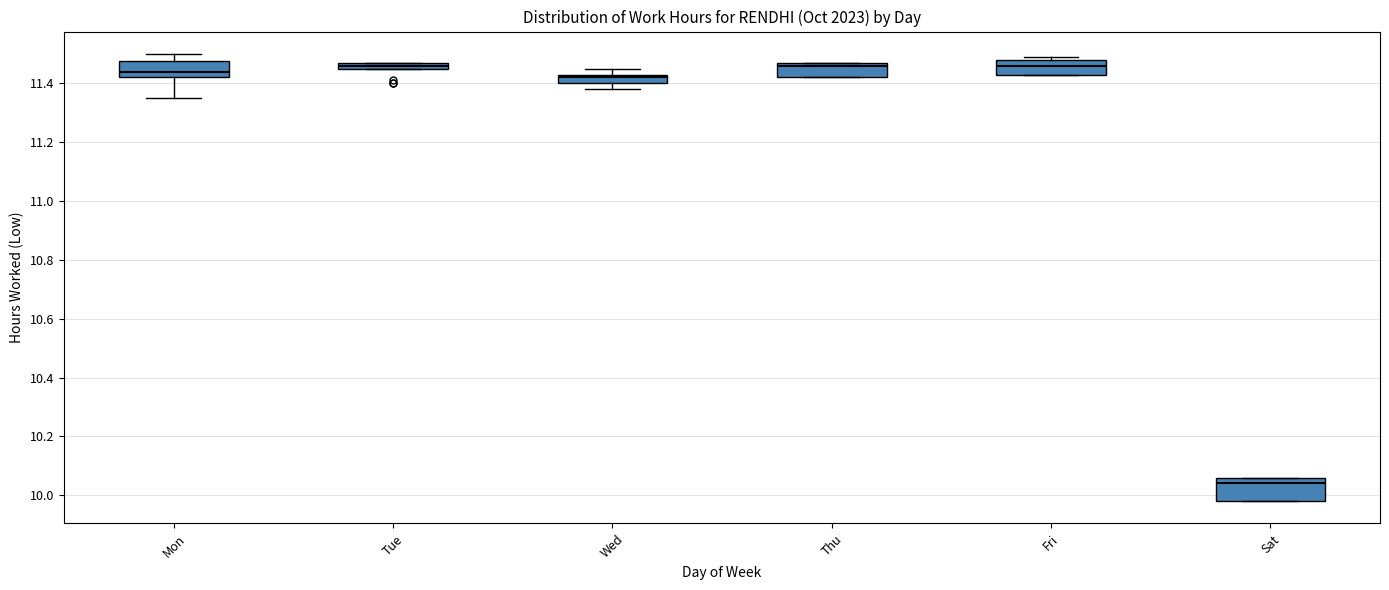

Which box is the tallest, from its lower edge to its upper edge?

Sat